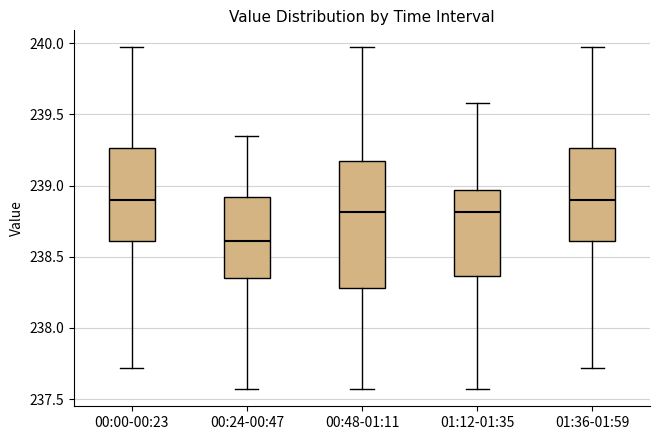

Which box is the tallest, from its lower edge to its upper edge?

00:48-01:11